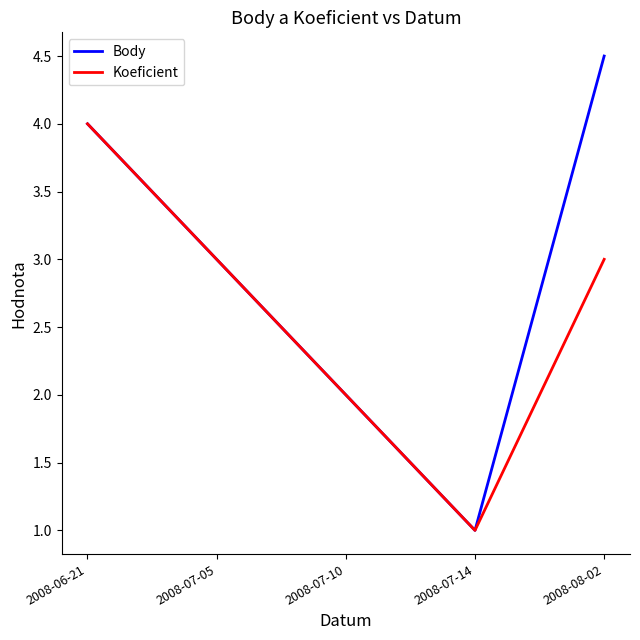

The value of Body at 2008-06-21 is 4.0. True or false?

True